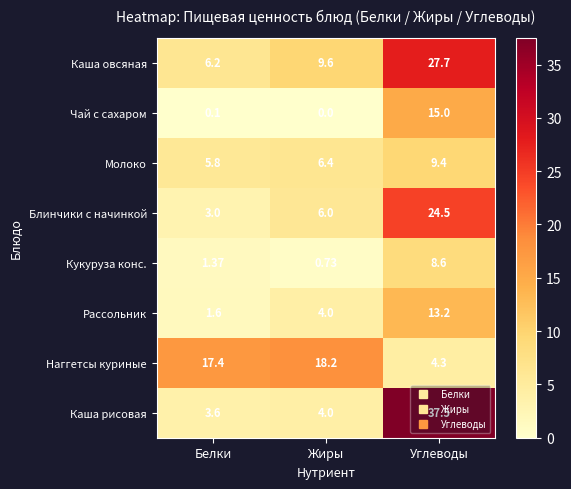

List the labels in order of Каша рисовая value, smallest first.

Белки, Жиры, Углеводы